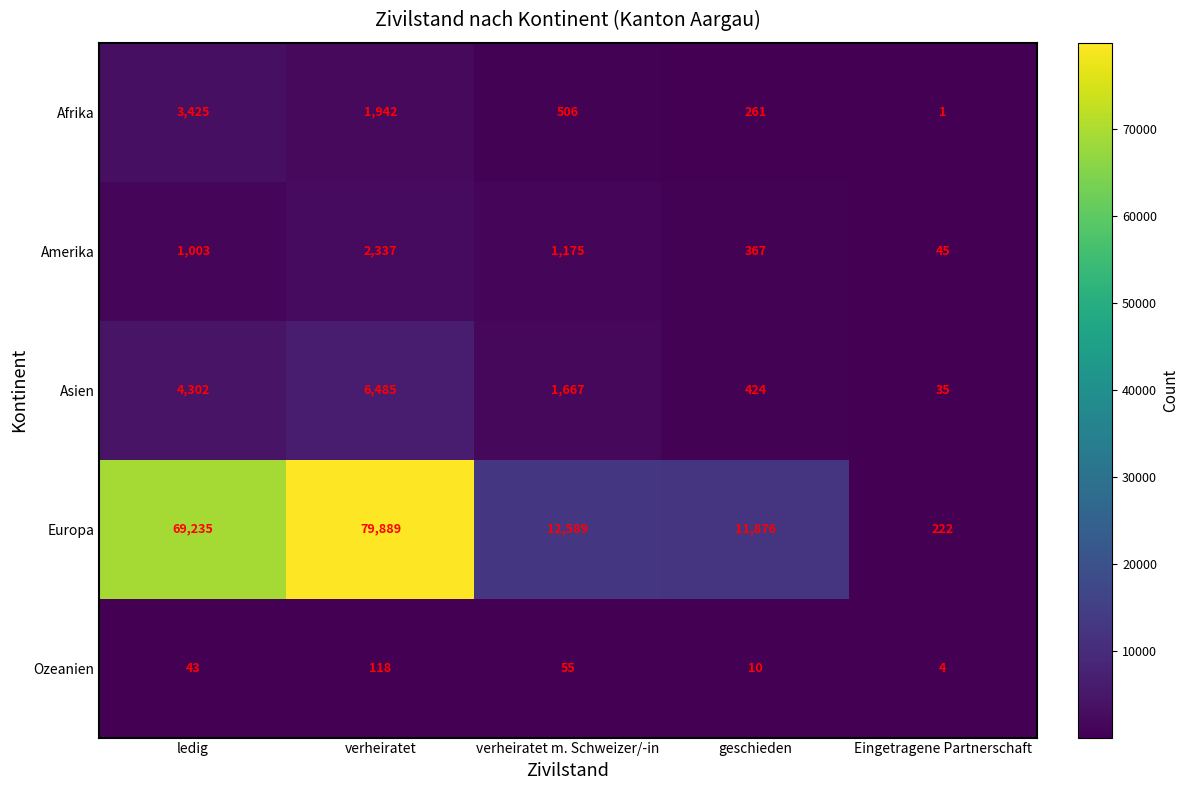

True or false: Afrika has a value of 261 at geschieden.

True